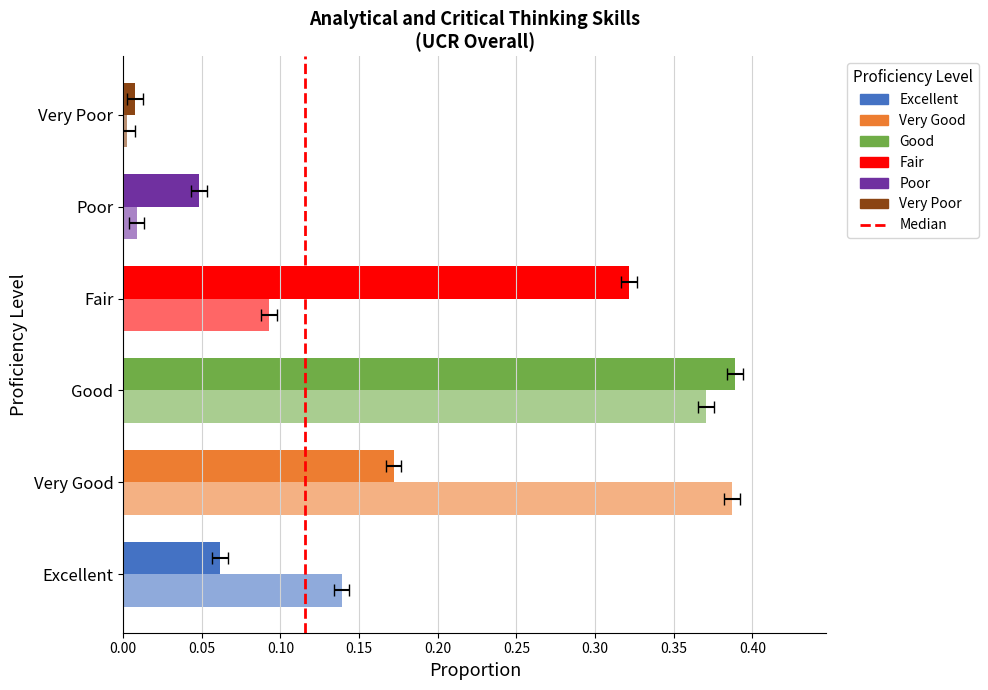

Which has a higher value, Poor or Very Poor?

Poor